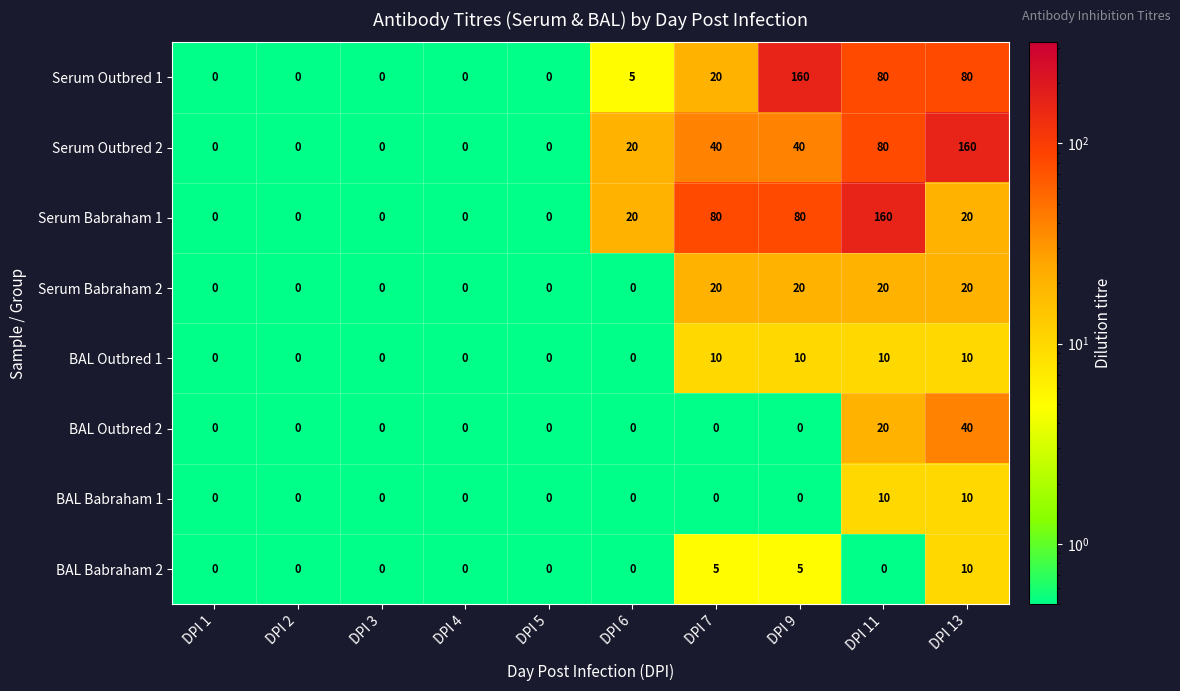

Which series has the largest total across all categories?

Serum Babraham 1